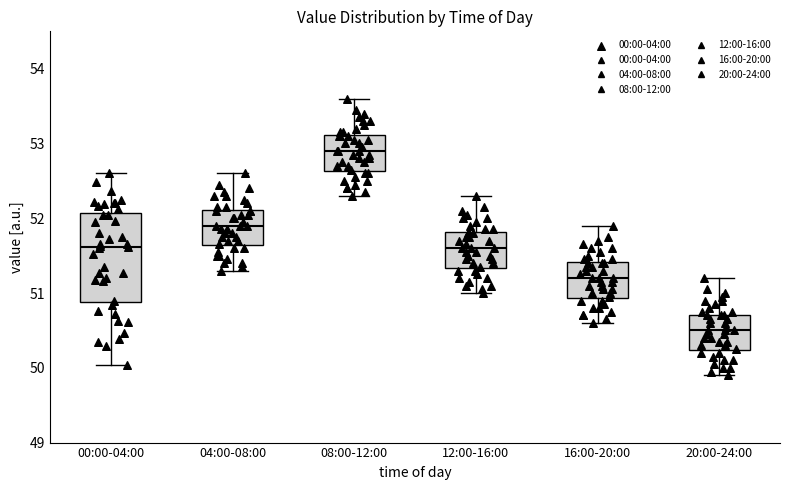

Which box has the lowest median line?

20:00-24:00